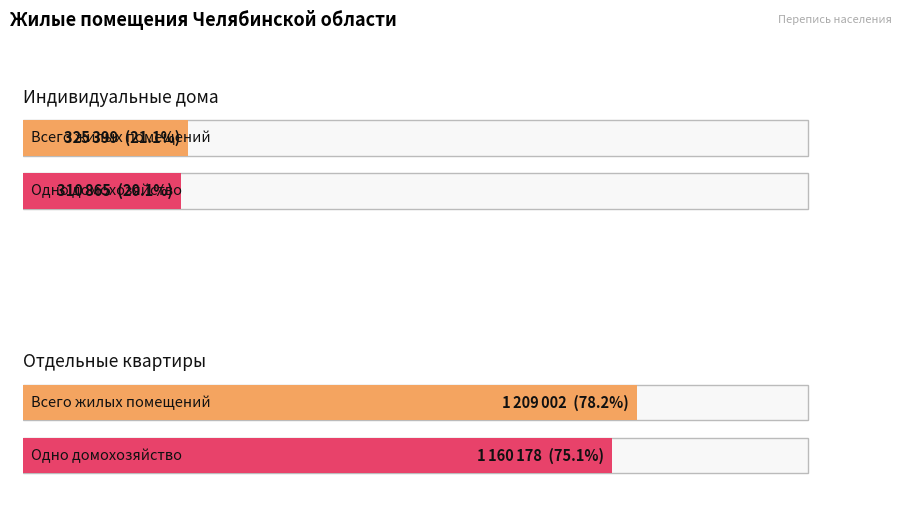

Rank the series by their maximum value, from lowest to highest.

индивидуальные дома, отдельные квартиры